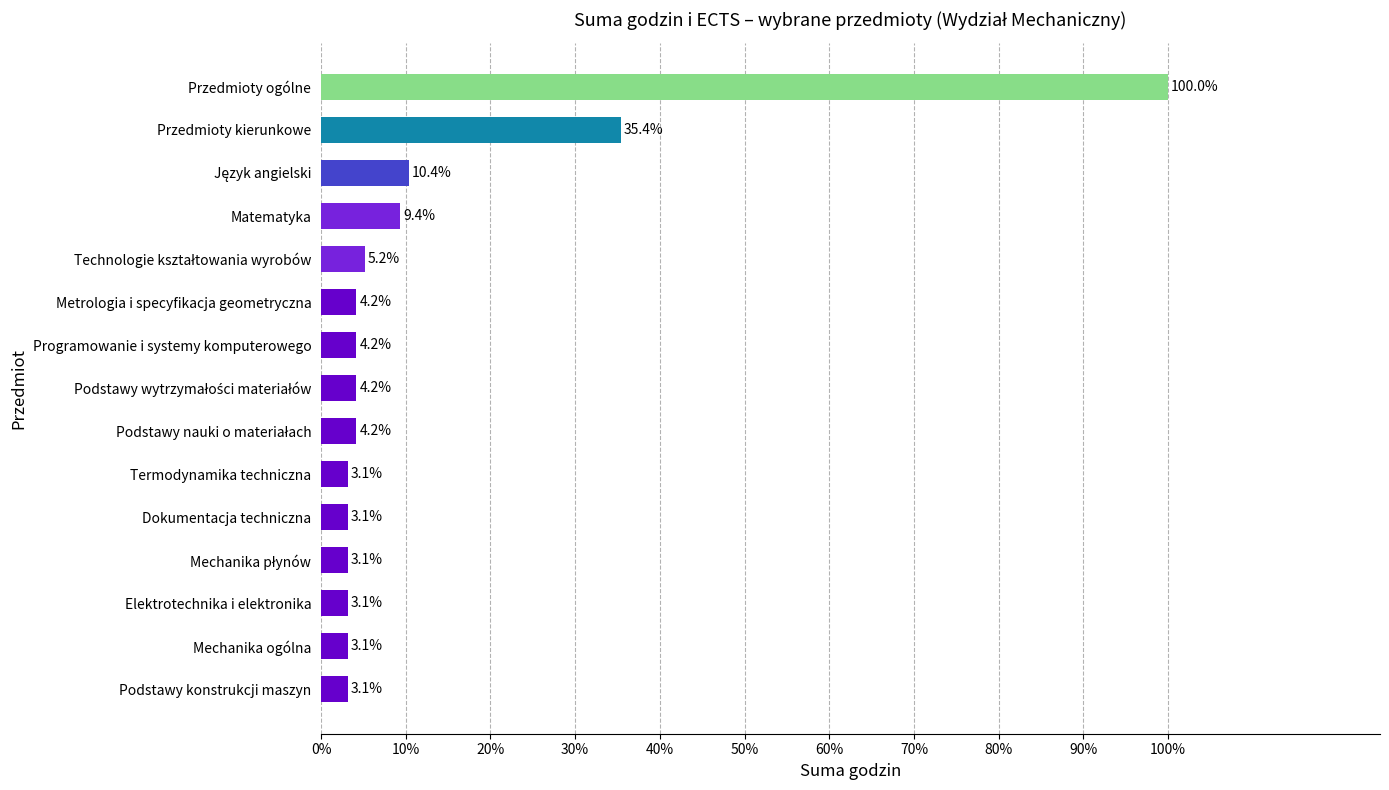

What is the average value?

188